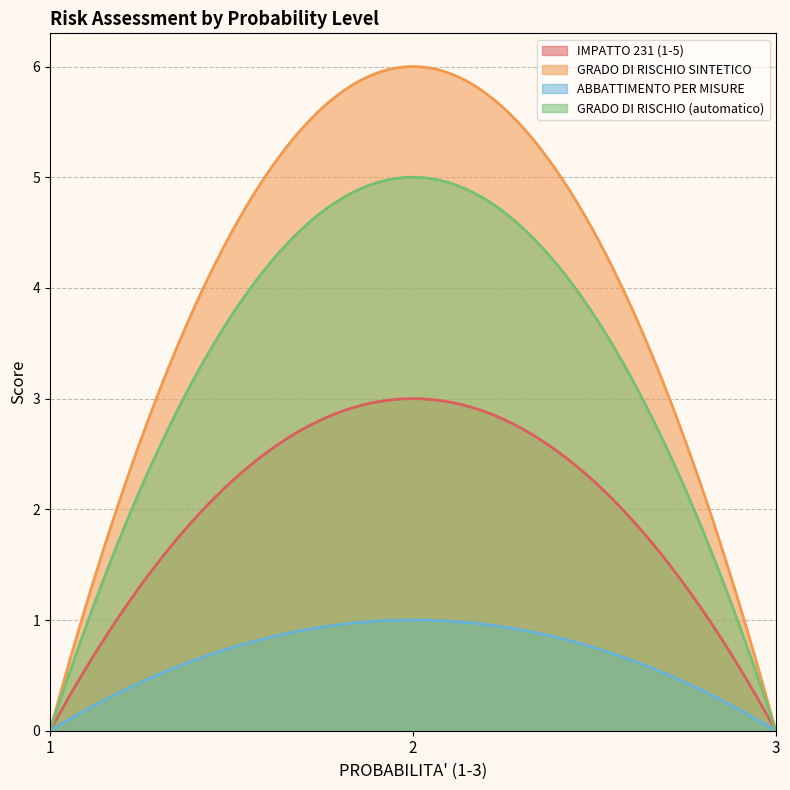

Which label corresponds to the largest value in the chart?

2